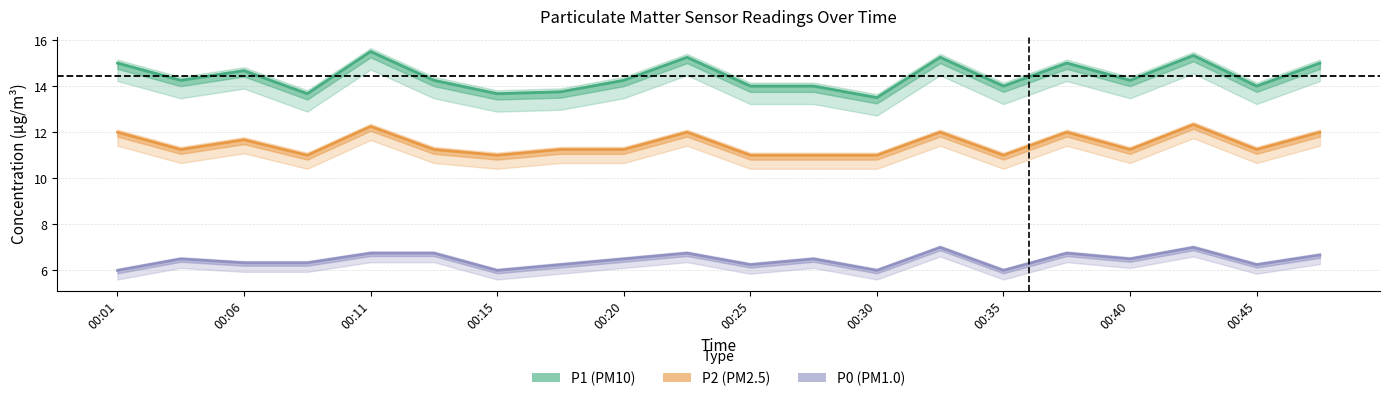

The P0 series shows 6.2 at 00:25. True or false?

True